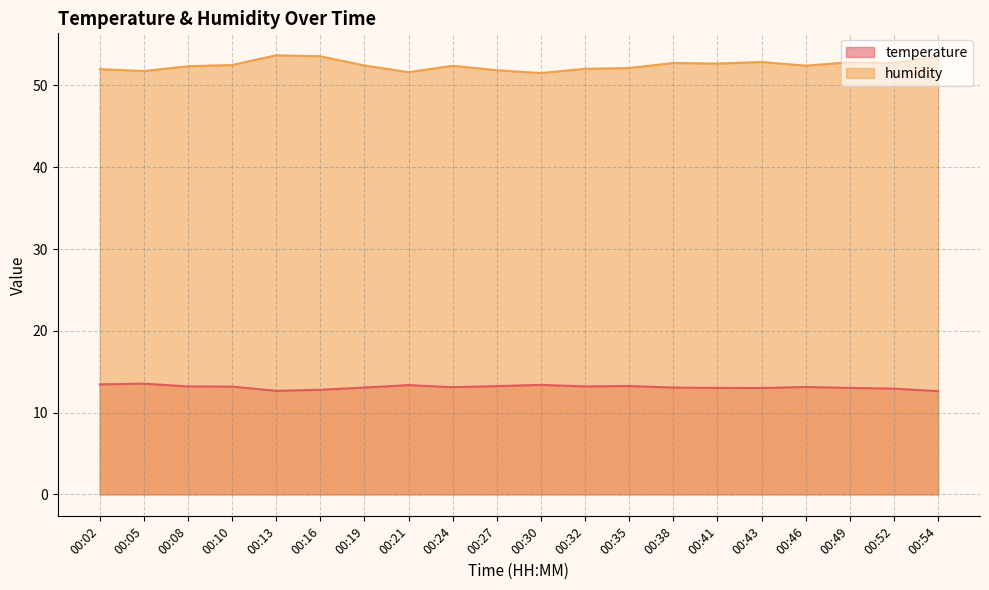

Reading left to right, what are all the values shown in this chart?

temperature: 00:02=13.4	00:05=13.5	00:08=13.2	00:10=13.2	00:13=12.7	00:16=12.8	00:19=13.1	00:21=13.4	00:24=13.1	00:27=13.2	00:30=13.4	00:32=13.2	00:35=13.2	00:38=13.1	00:41=13.0	00:43=13.0	00:46=13.1	00:49=13.0	00:52=12.9	00:54=12.6
humidity: 00:02=52.0	00:05=51.8	00:08=52.4	00:10=52.5	00:13=53.7	00:16=53.6	00:19=52.4	00:21=51.6	00:24=52.4	00:27=51.9	00:30=51.5	00:32=52.0	00:35=52.1	00:38=52.8	00:41=52.7	00:43=52.9	00:46=52.4	00:49=52.8	00:52=52.8	00:54=53.5